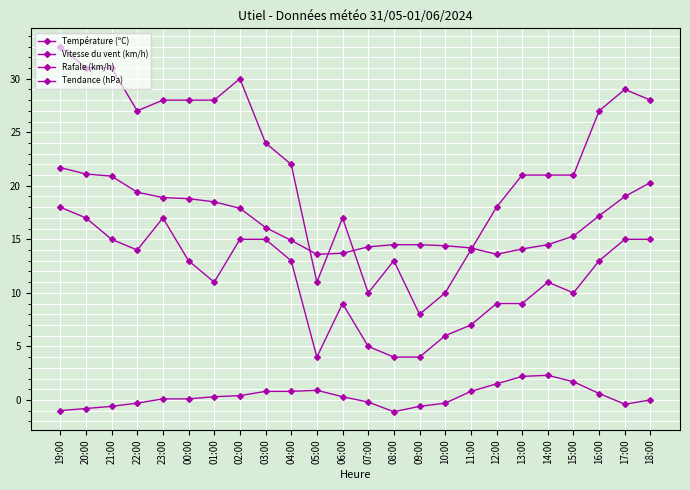

What is the label of the 2nd point from the right?

17:00